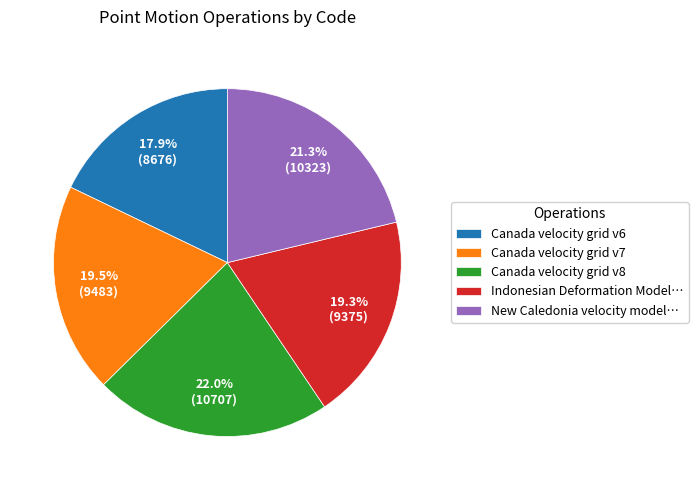

Which has a higher value, New Caledonia velocity model… or Canada velocity grid v8?

Canada velocity grid v8